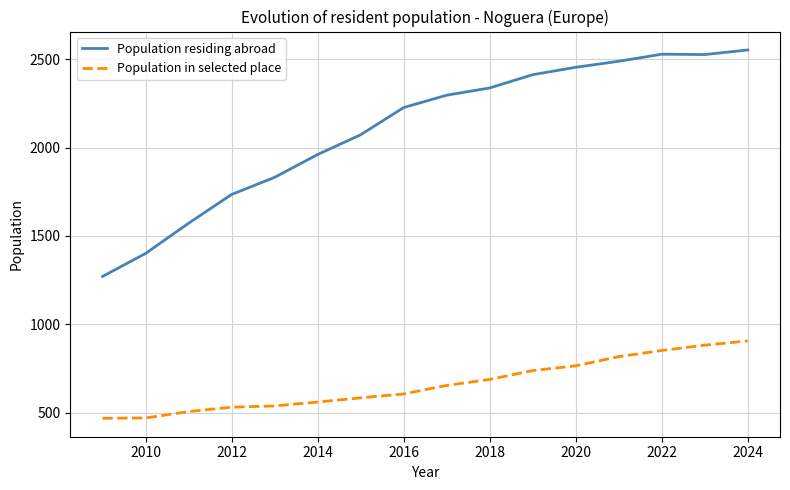

Which series has the widest spread of values?

Population residing abroad